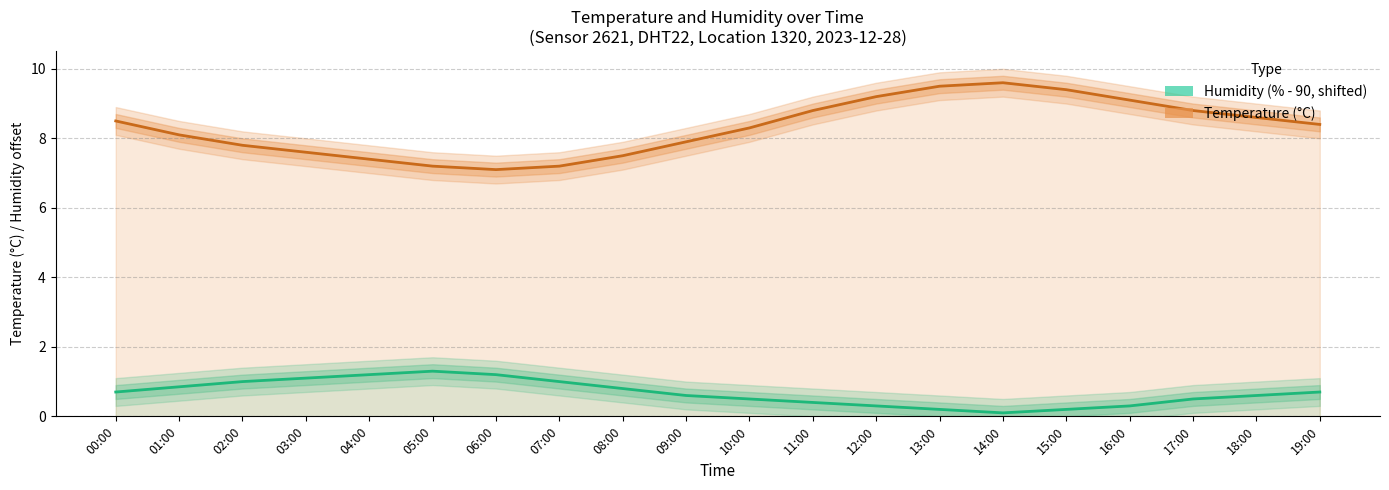

What is the sum of the Temperature (°C) values at 08:00 and 02:00?

15.3